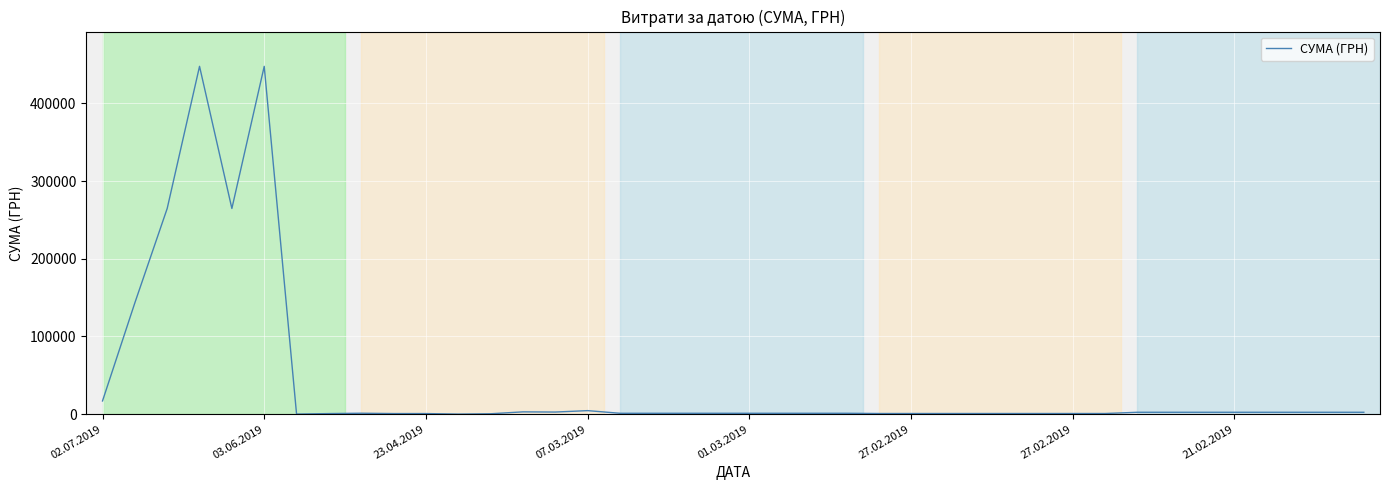

What is the maximum value shown in the chart?

447688.6